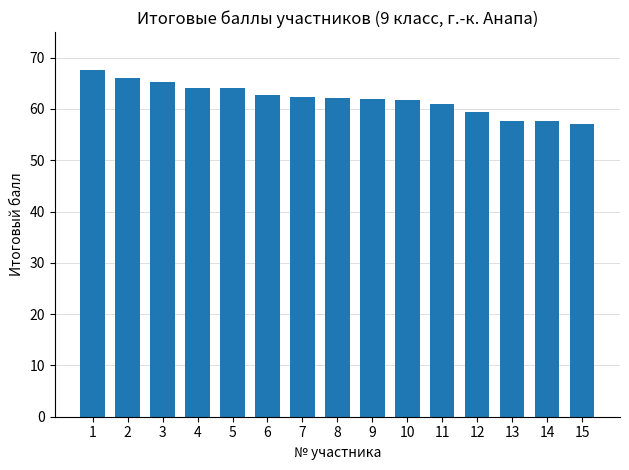

What is the value of the 11th bar from the left?

60.9